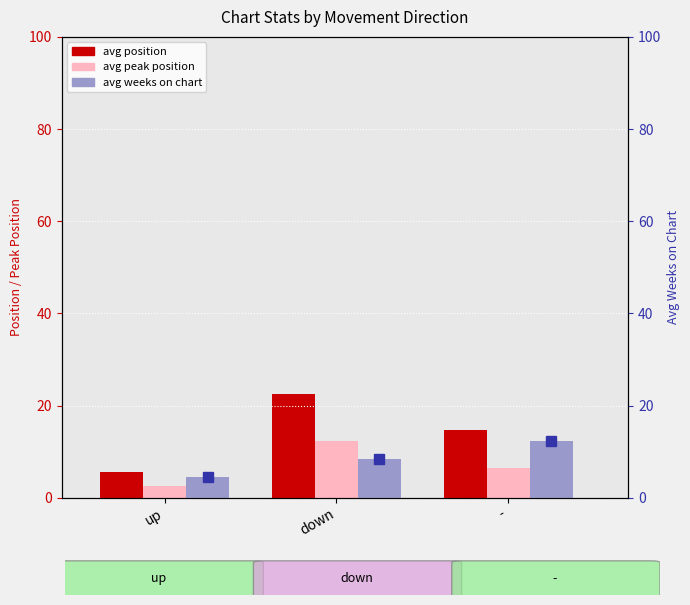

Are the bars grouped side by side (vs. stacked)?

Yes